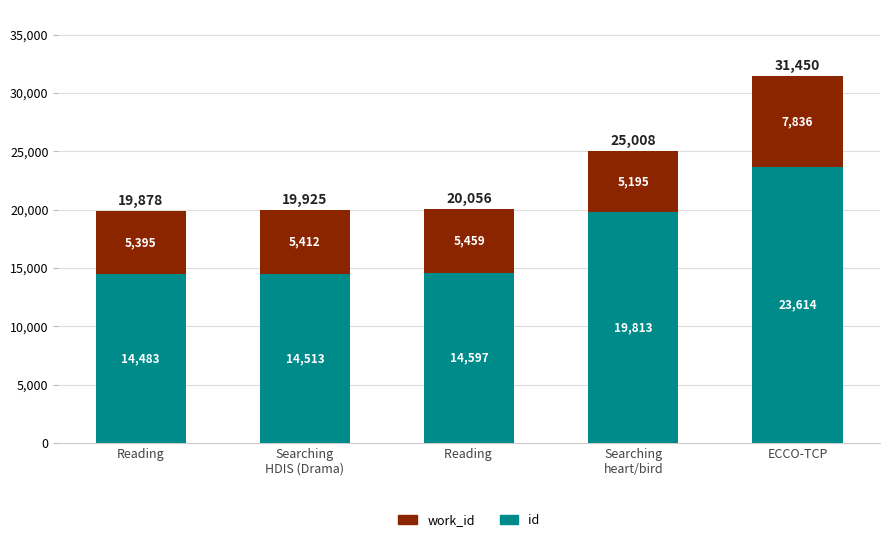

What is the sum of the id values at Reading  and ECCO-TCP?

38211